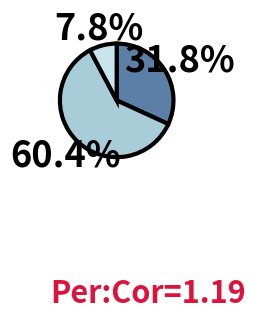

Is there any slice that represents more than half of the pie?

Yes